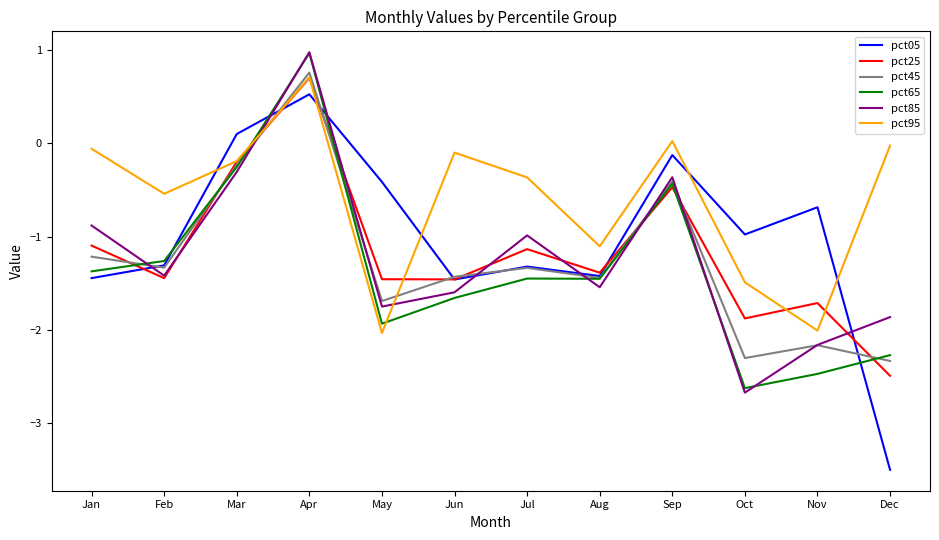

In pct05, how many points are higher than both neighbors (excluding endpoints)?

4